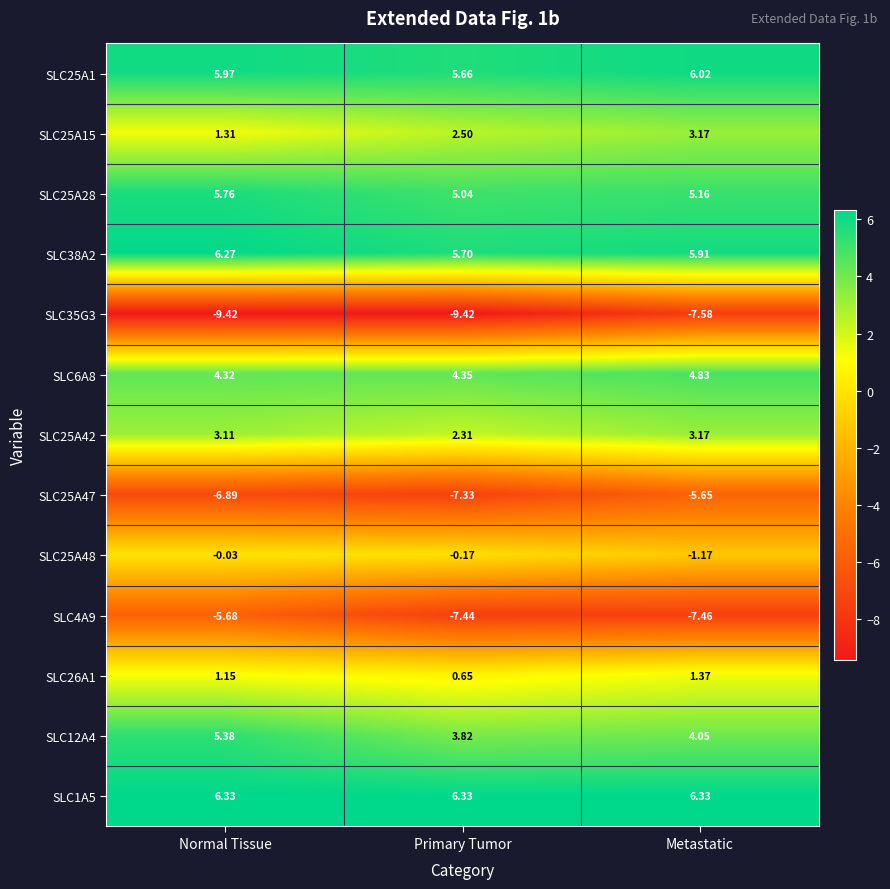

Where does the SLC12A4 series first go above 4?

Normal Tissue